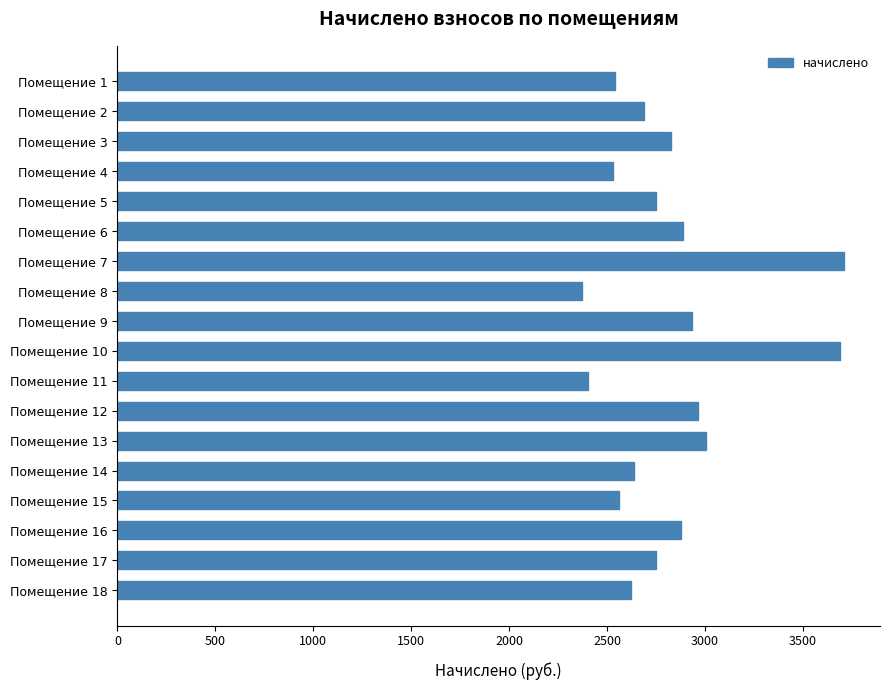

What is the sum of all values?

50735.7